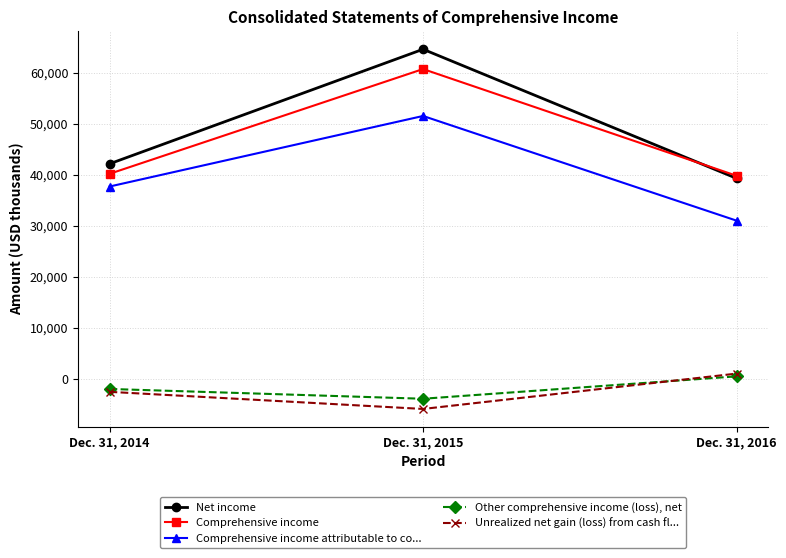

How many lines are shown in the chart?

5